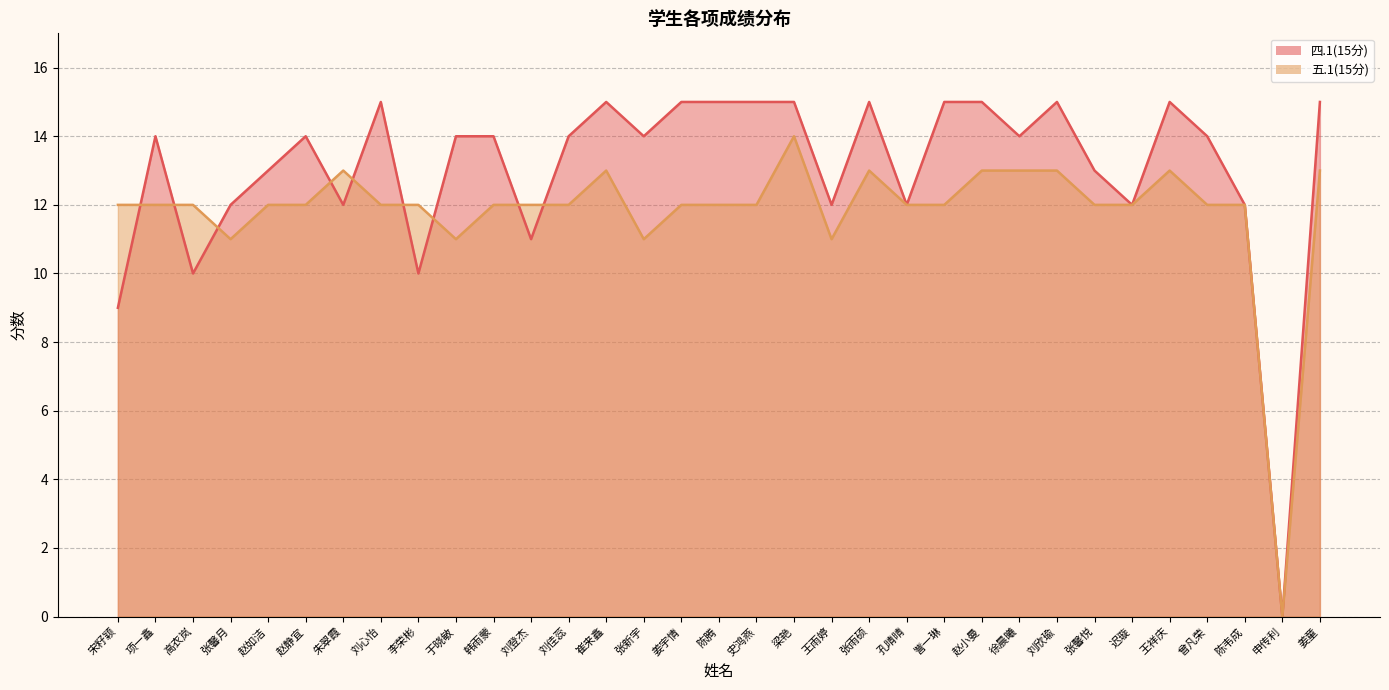

Which series has the largest total across all categories?

四.1(15分)